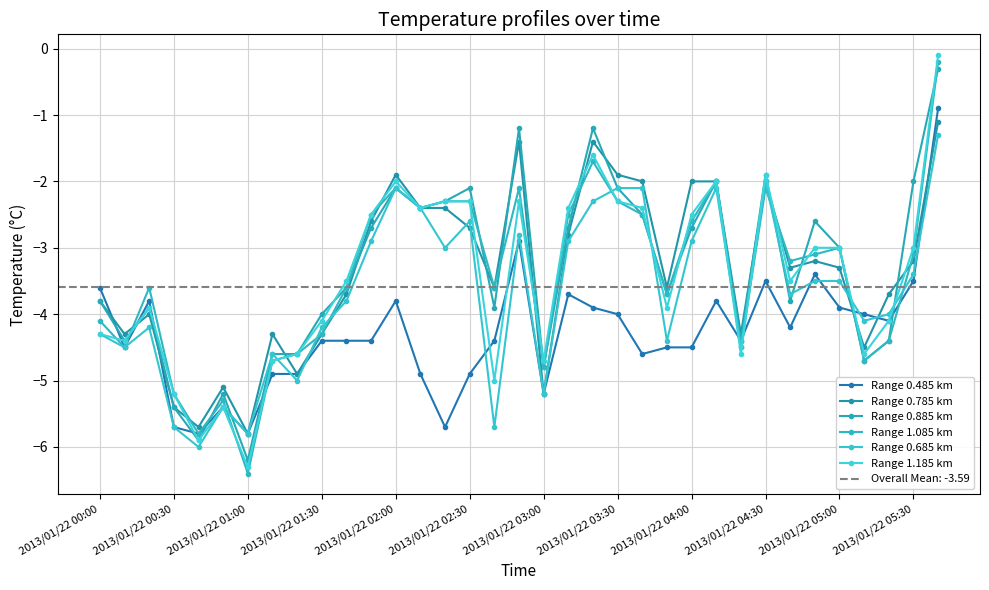

True or false: Range 0.685 km has a value of -1.6 at 2013/01/22 03:00.

False